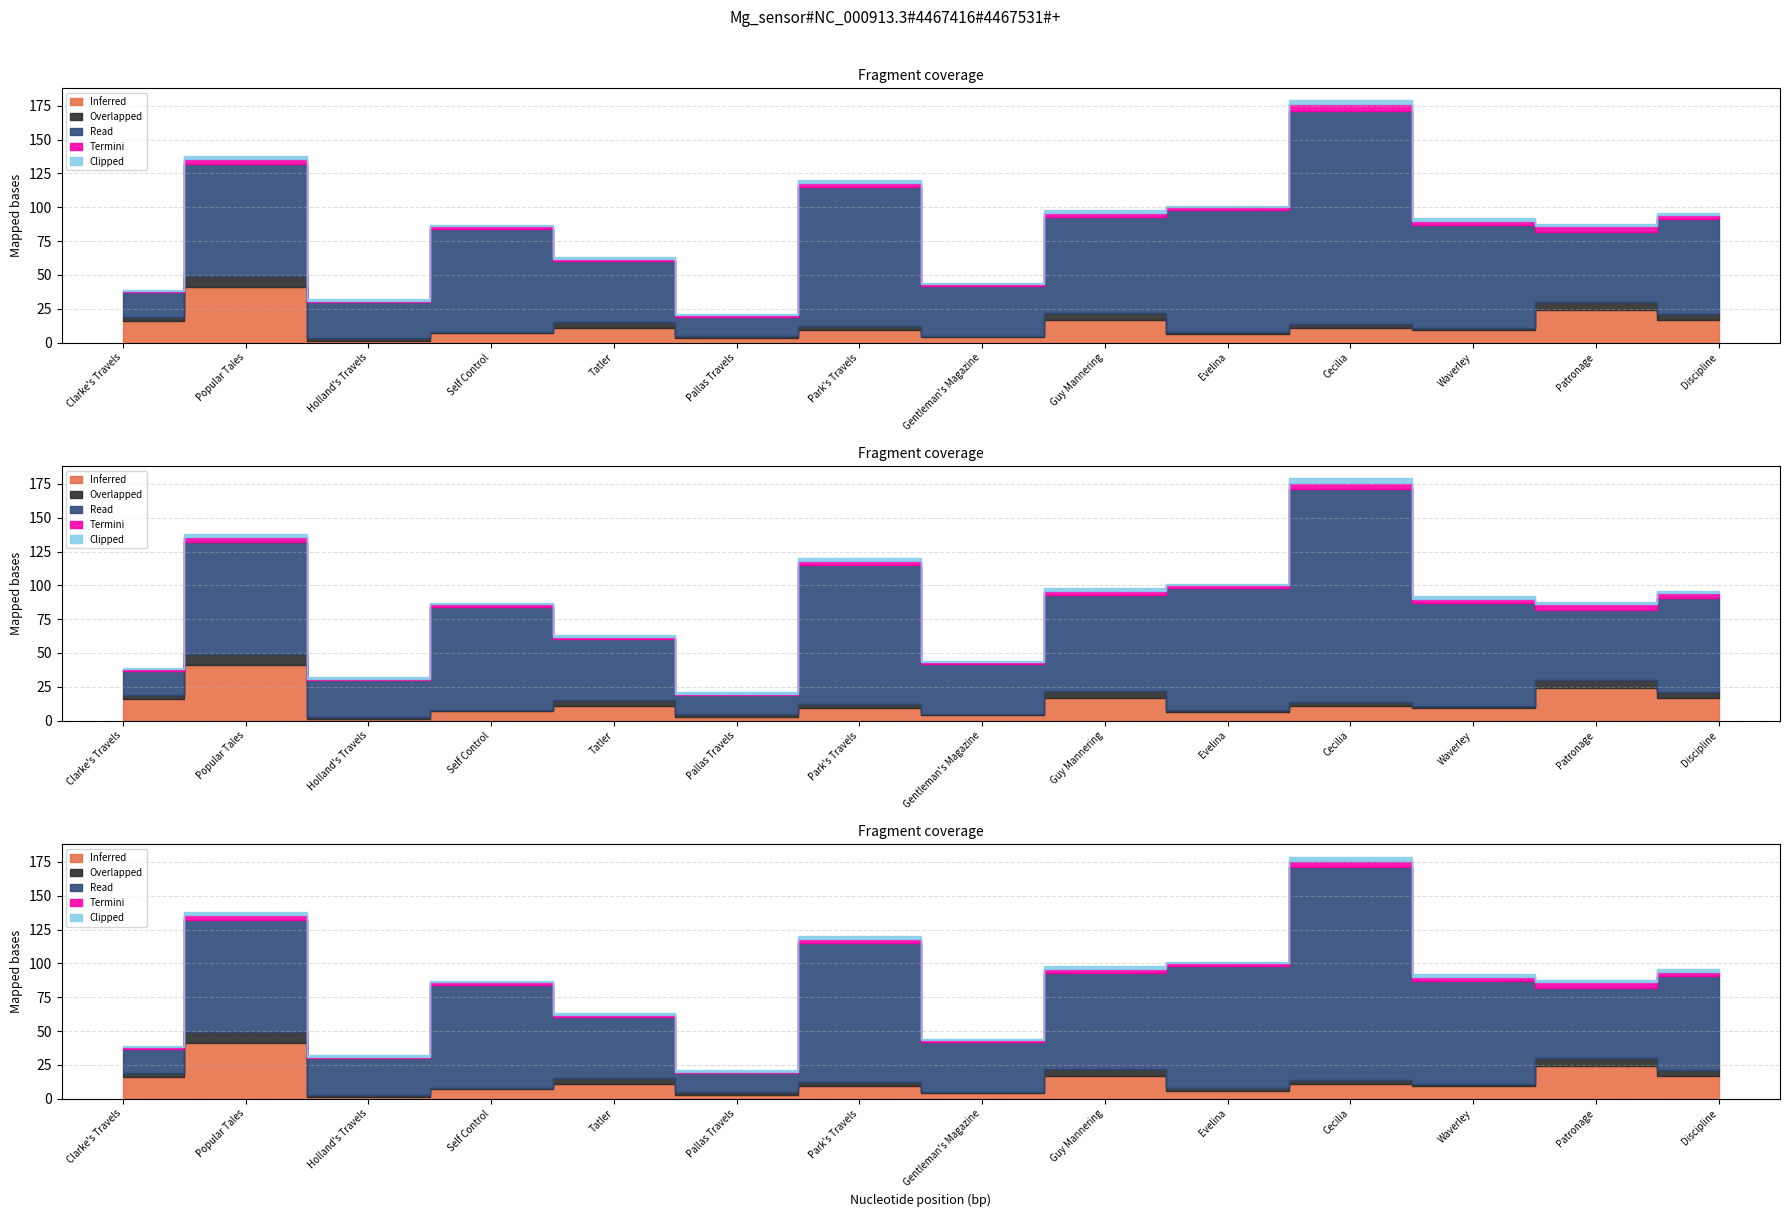

Is the value of Overlapped at Park's Travels greater than the value of Termini at Popular Tales?

No